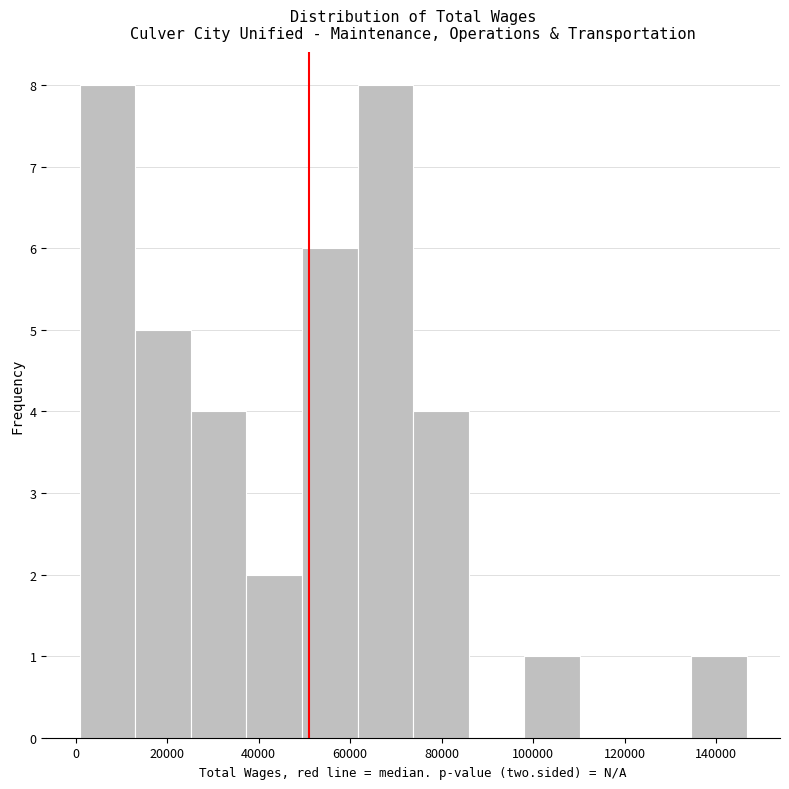

Reading left to right, transcribe this chart: for each bar, give the range it covers on the x-axis and its height. Neither the bar edges nor the heights are printed on the chart, so give them approximately, as read against the axes.

0 to 14000: 8
14000 to 26000: 5
26000 to 38000: 4
38000 to 50000: 2
50000 to 62000: 6
62000 to 74000: 8
74000 to 86000: 4
86000 to 98000: 0
98000 to 110000: 1
110000 to 122000: 0
122000 to 134000: 0
134000 to 146000: 1